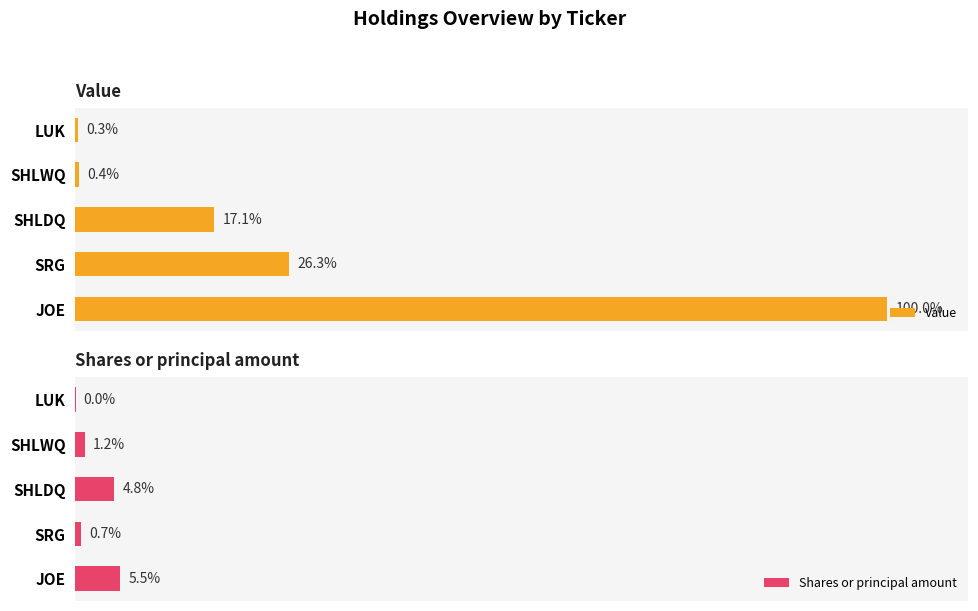

Which series has the widest spread of values?

Value